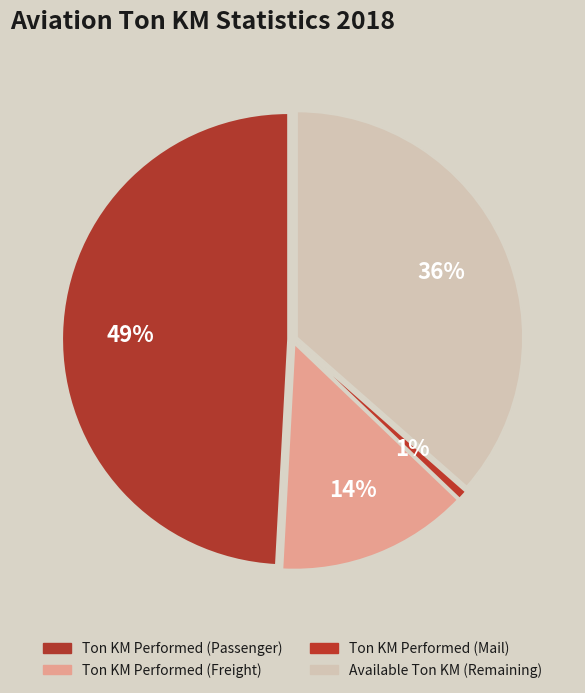

To the nearest percent, what is the average slice percentage?

25%